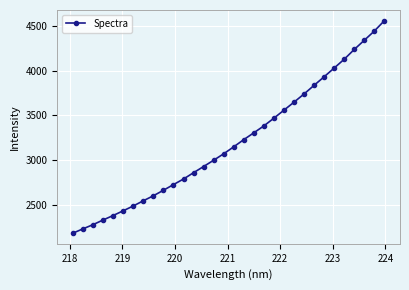

What is the smallest value displayed?

2179.4